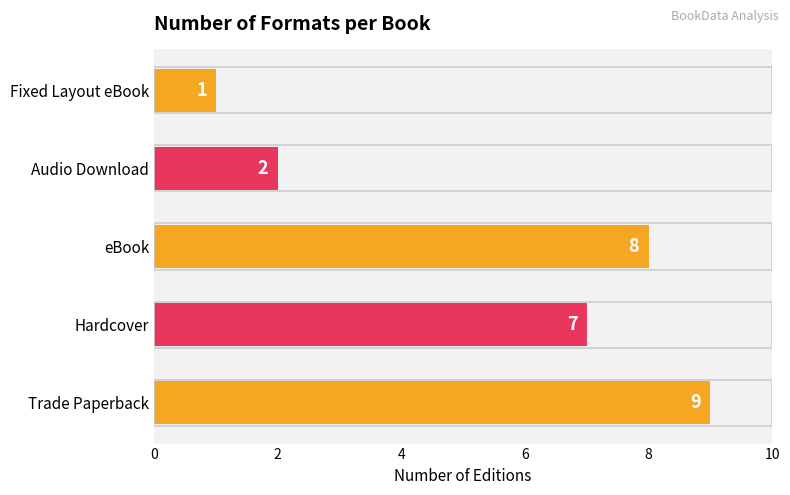

Which has a higher value, eBook or Audio Download?

eBook